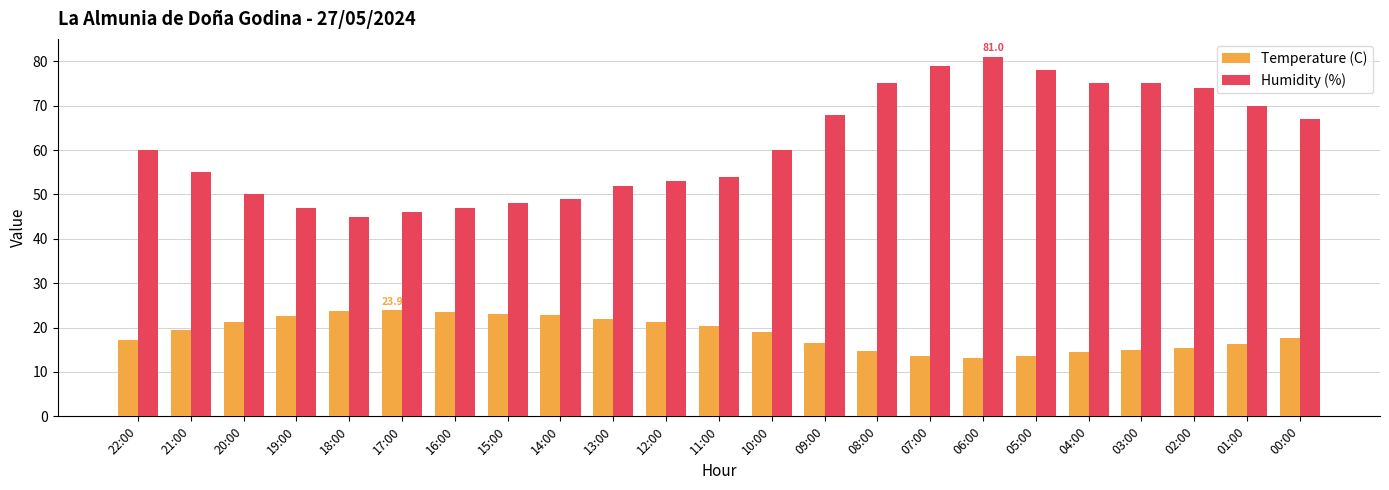

What is the sum of all Humidity (%) values?

1408.0